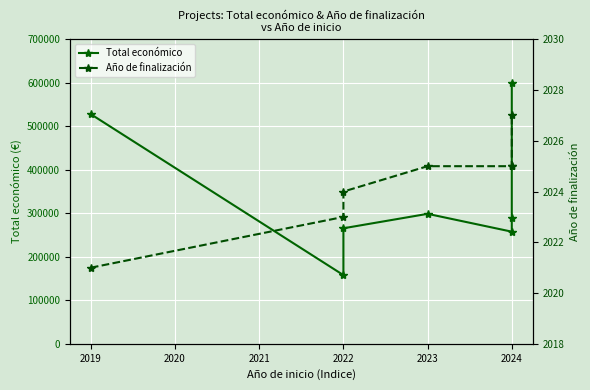

Is this an area chart (filled region under the line)?

No